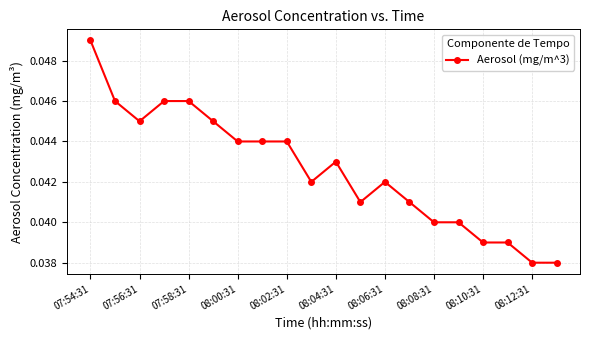

Which category has the highest value across all series?

07:54:31